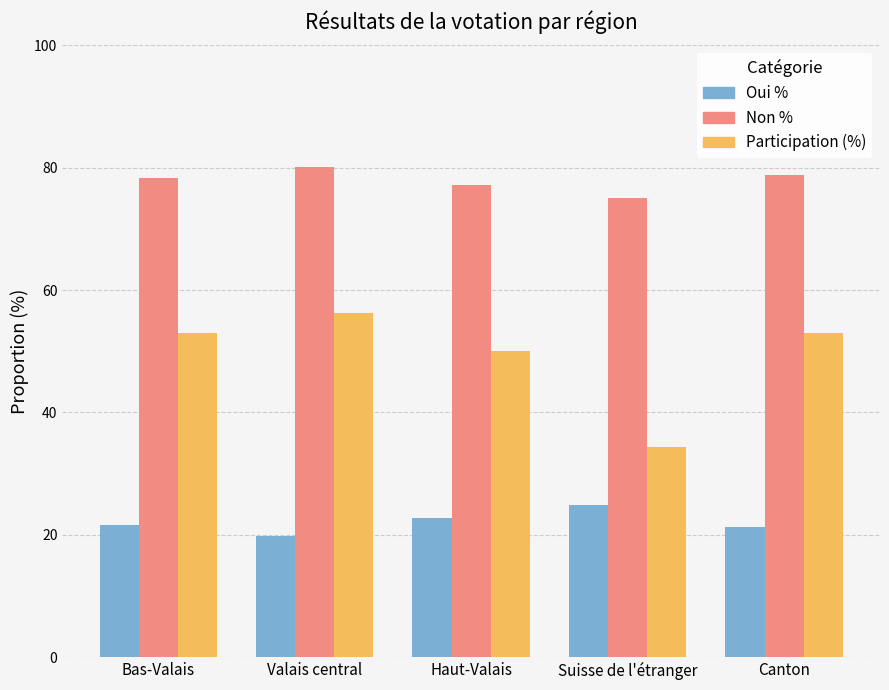

Which series has the largest total across all categories?

Non %